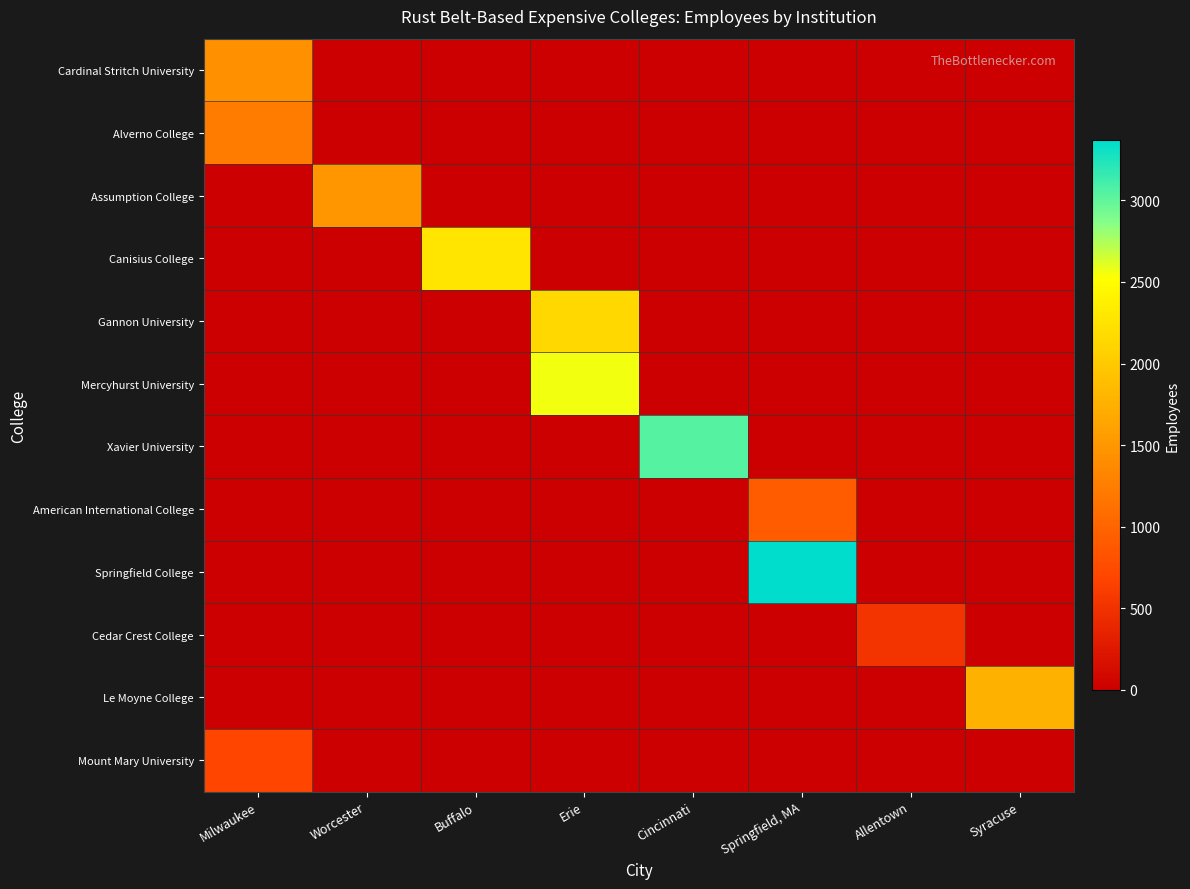

Reading left to right, what are all the values shown in this chart?

Cardinal Stritch University: Milwaukee=1443	Worcester=0	Buffalo=0	Erie=0	Cincinnati=0	Springfield, MA=0	Allentown=0	Syracuse=0
Alverno College: Milwaukee=1235	Worcester=0	Buffalo=0	Erie=0	Cincinnati=0	Springfield, MA=0	Allentown=0	Syracuse=0
Assumption College: Milwaukee=0	Worcester=1492	Buffalo=0	Erie=0	Cincinnati=0	Springfield, MA=0	Allentown=0	Syracuse=0
Canisius College: Milwaukee=0	Worcester=0	Buffalo=2265	Erie=0	Cincinnati=0	Springfield, MA=0	Allentown=0	Syracuse=0
Gannon University: Milwaukee=0	Worcester=0	Buffalo=0	Erie=2136	Cincinnati=0	Springfield, MA=0	Allentown=0	Syracuse=0
Mercyhurst University: Milwaukee=0	Worcester=0	Buffalo=0	Erie=2554	Cincinnati=0	Springfield, MA=0	Allentown=0	Syracuse=0
Xavier University: Milwaukee=0	Worcester=0	Buffalo=0	Erie=0	Cincinnati=3042	Springfield, MA=0	Allentown=0	Syracuse=0
American International College: Milwaukee=0	Worcester=0	Buffalo=0	Erie=0	Cincinnati=0	Springfield, MA=915	Allentown=0	Syracuse=0
Springfield College: Milwaukee=0	Worcester=0	Buffalo=0	Erie=0	Cincinnati=0	Springfield, MA=3368	Allentown=0	Syracuse=0
Cedar Crest College: Milwaukee=0	Worcester=0	Buffalo=0	Erie=0	Cincinnati=0	Springfield, MA=0	Allentown=522	Syracuse=0
Le Moyne College: Milwaukee=0	Worcester=0	Buffalo=0	Erie=0	Cincinnati=0	Springfield, MA=0	Allentown=0	Syracuse=1760
Mount Mary University: Milwaukee=689	Worcester=0	Buffalo=0	Erie=0	Cincinnati=0	Springfield, MA=0	Allentown=0	Syracuse=0